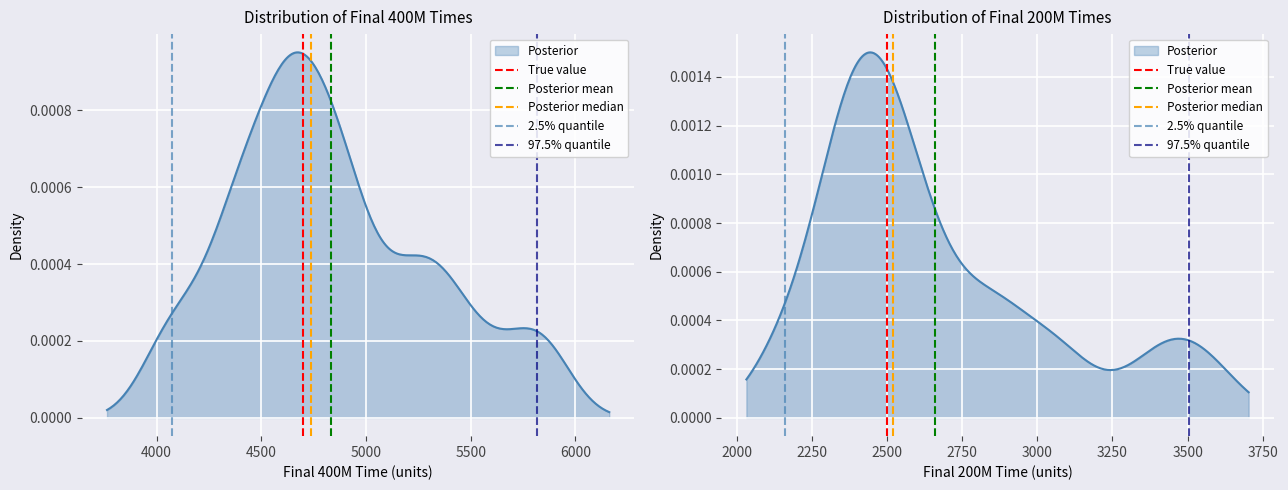

Is it true that True value equals 1 at 2500?

False